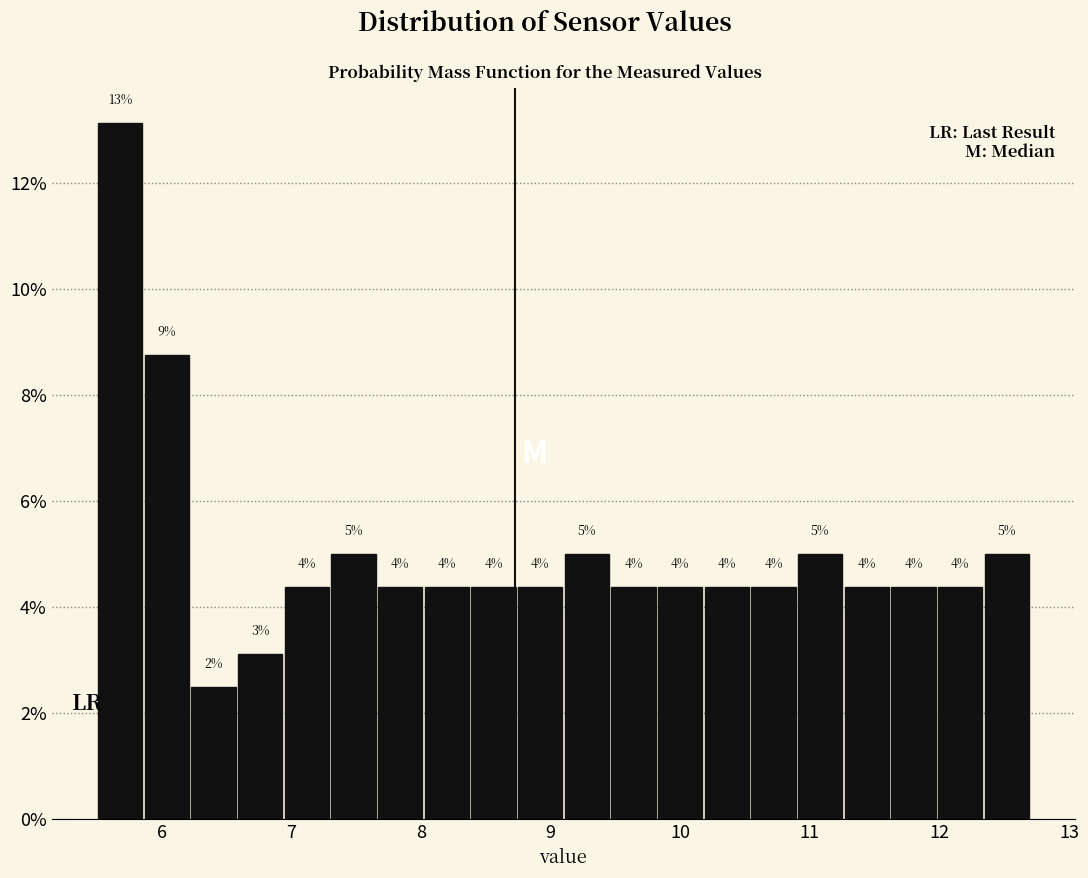

Read against the x-axis, roughly where is the centre of the tallest bar?

5.7